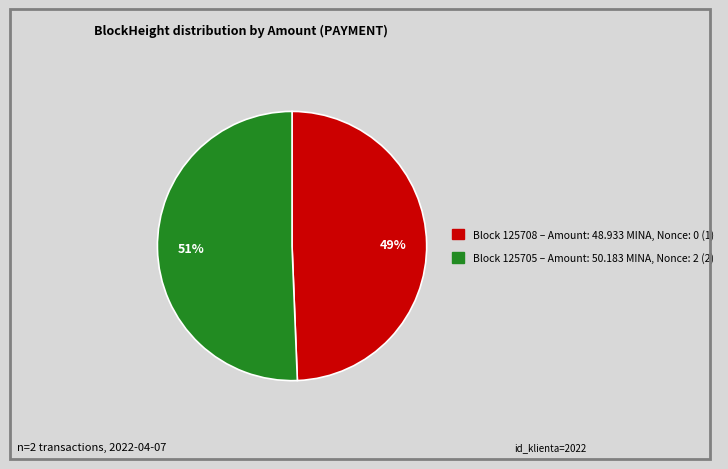

Is there a majority slice in this chart?

Yes